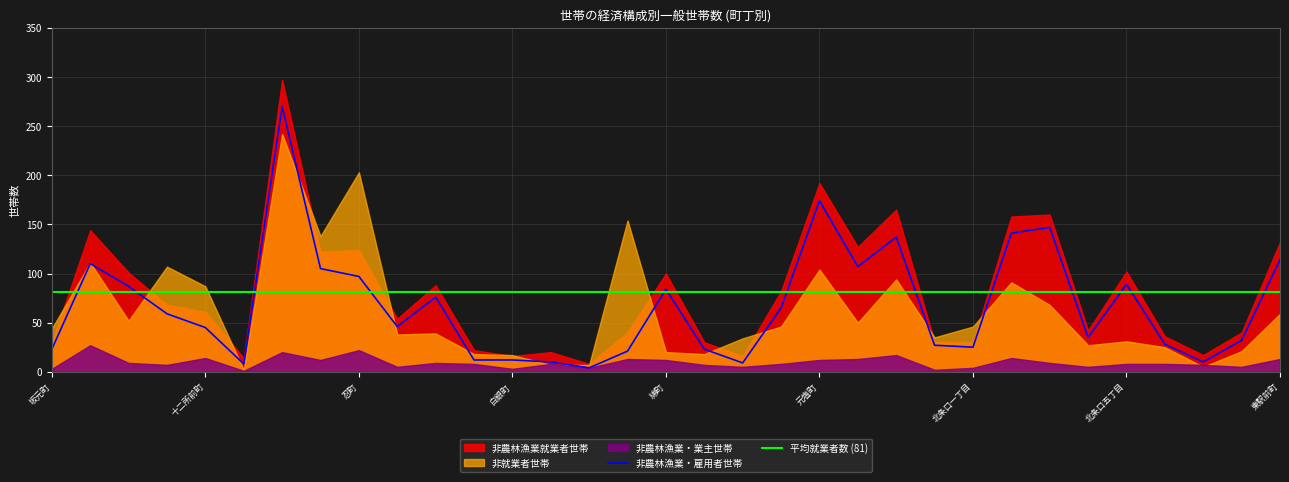

Which series has the widest spread of values?

非農林漁業就業者世帯